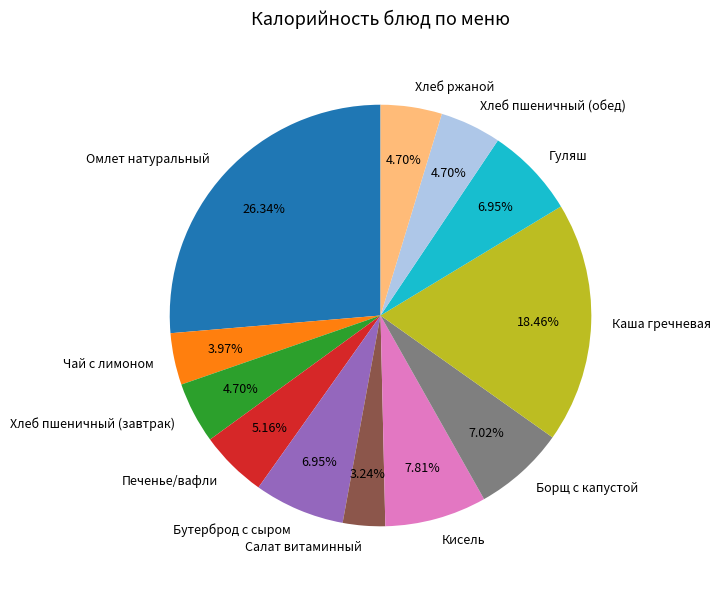

The Кисель slice represents 2% of the pie. True or false?

False